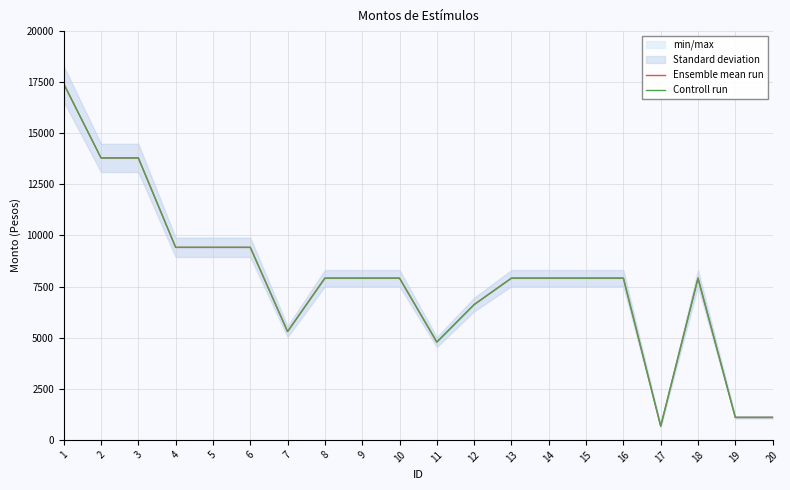

At which category is the sum across all series the highest?

1